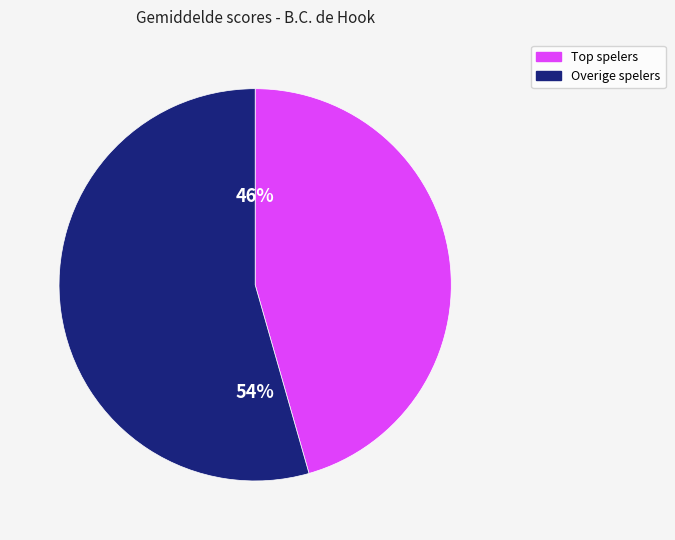

Count the number of slices in the pie.

2